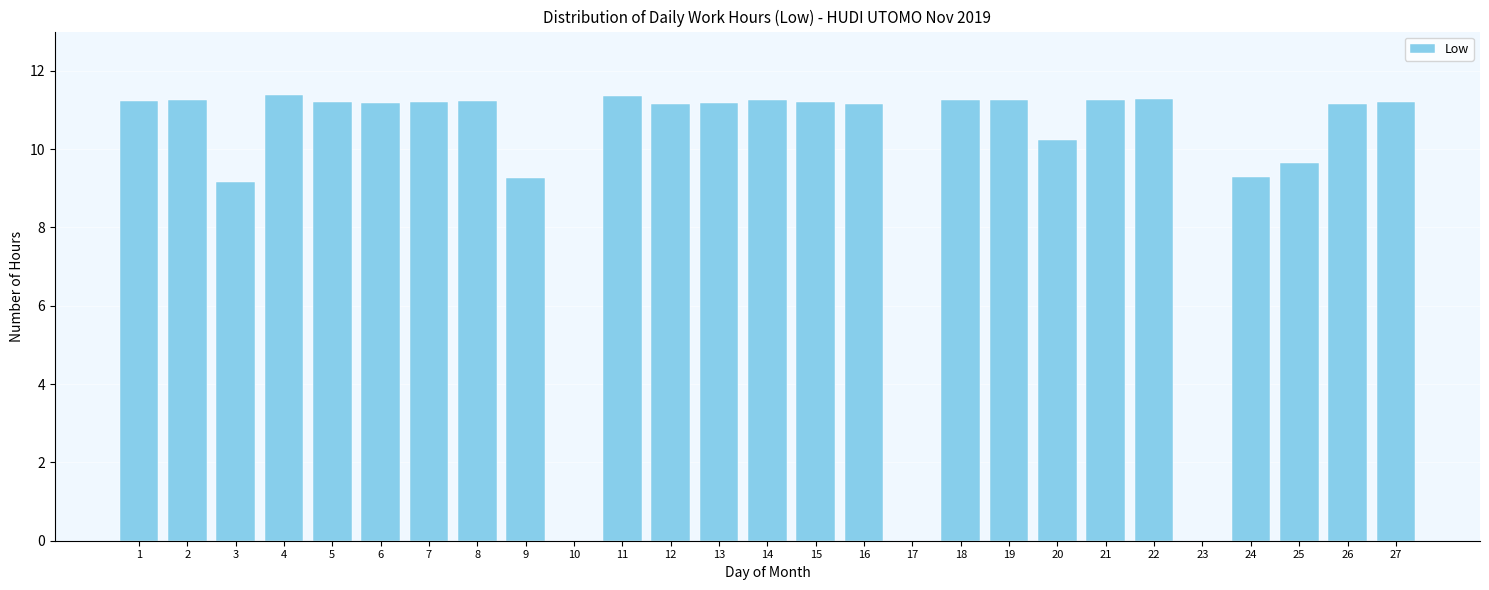

Between 19 and 24, which is larger?

19